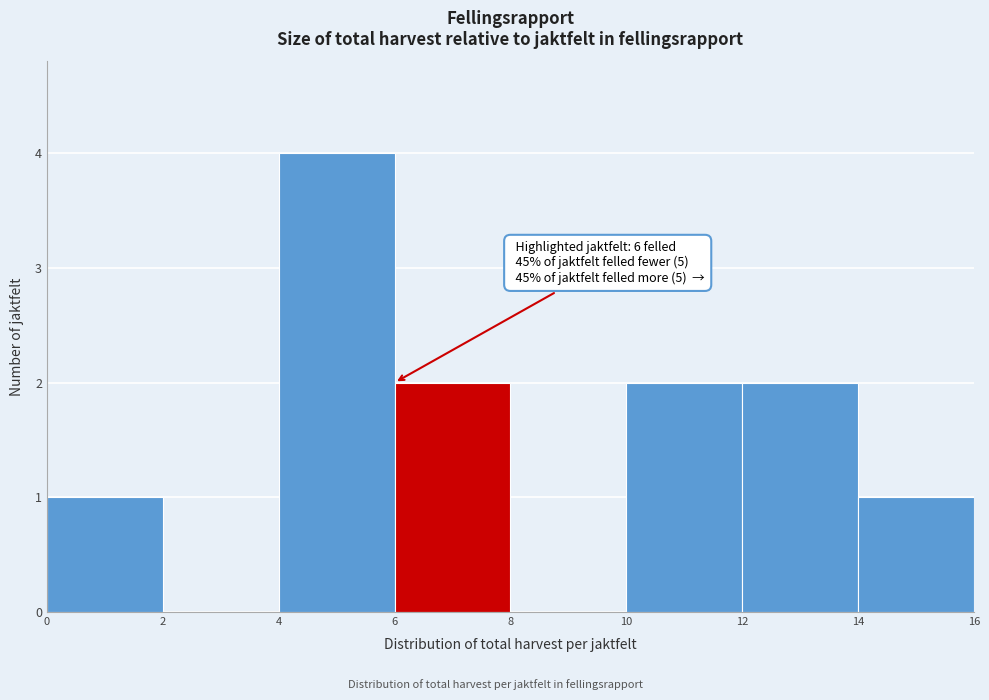

Which range on the x-axis has the tallest bar?

4 to 6